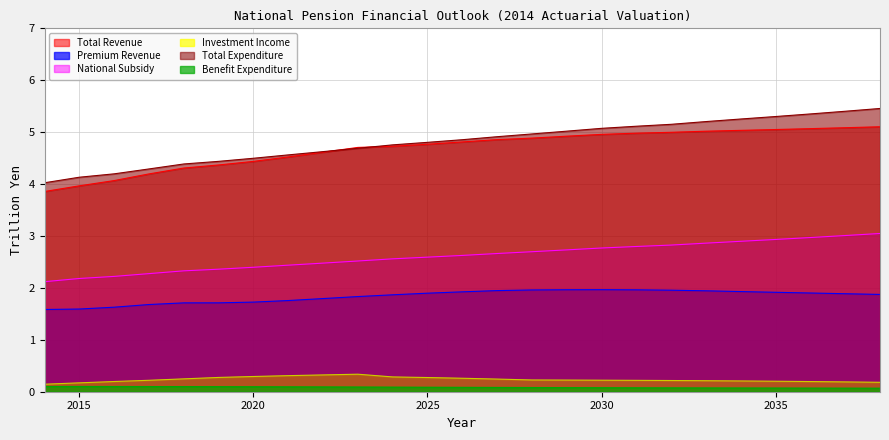

At how many categories does at least one series exceed 3?

25